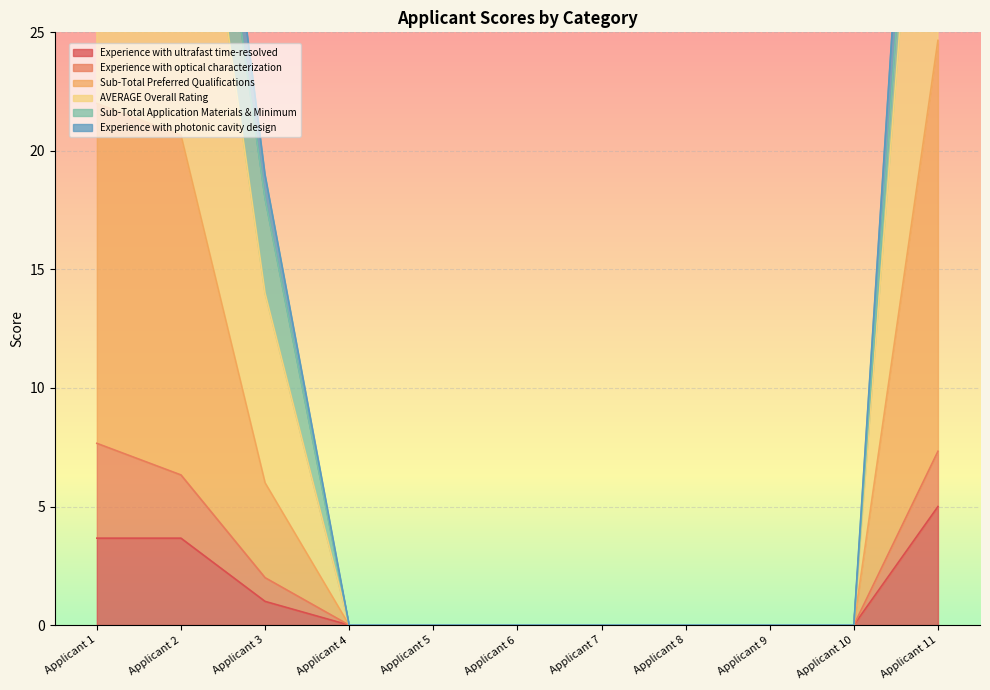

True or false: Experience with ultrafast time-resolved and Sub-Total Preferred Qualifications cross at least once.

False